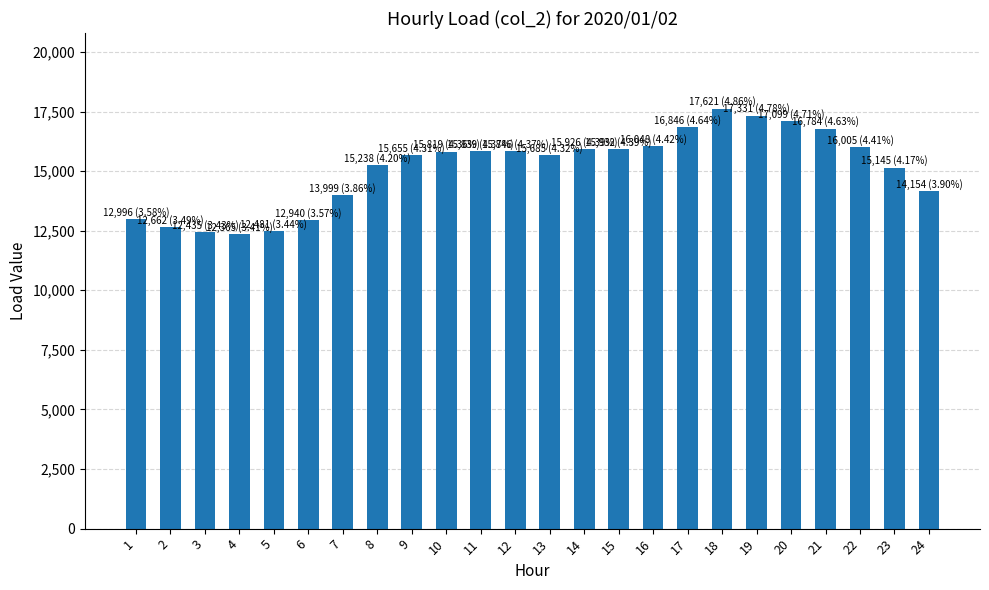

How many bars are there in total?

24